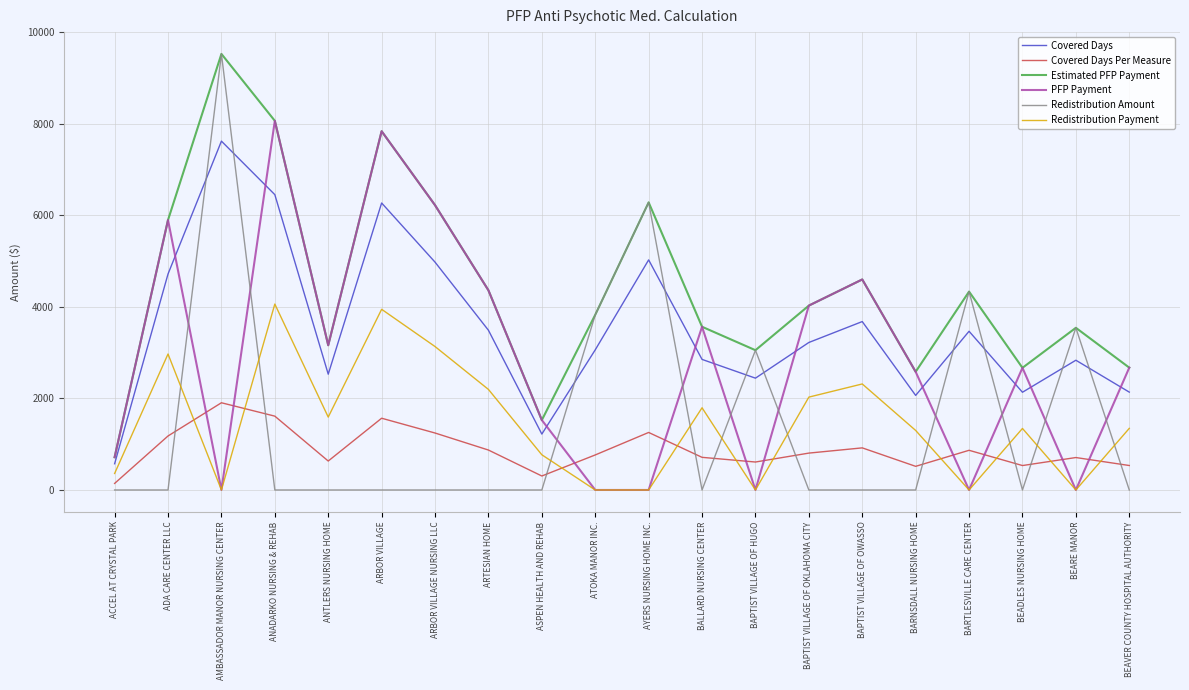

Is the value of Redistribution Amount at BARNSDALL NURSING HOME greater than the value of Covered Days at ASPEN HEALTH AND REHAB?

No